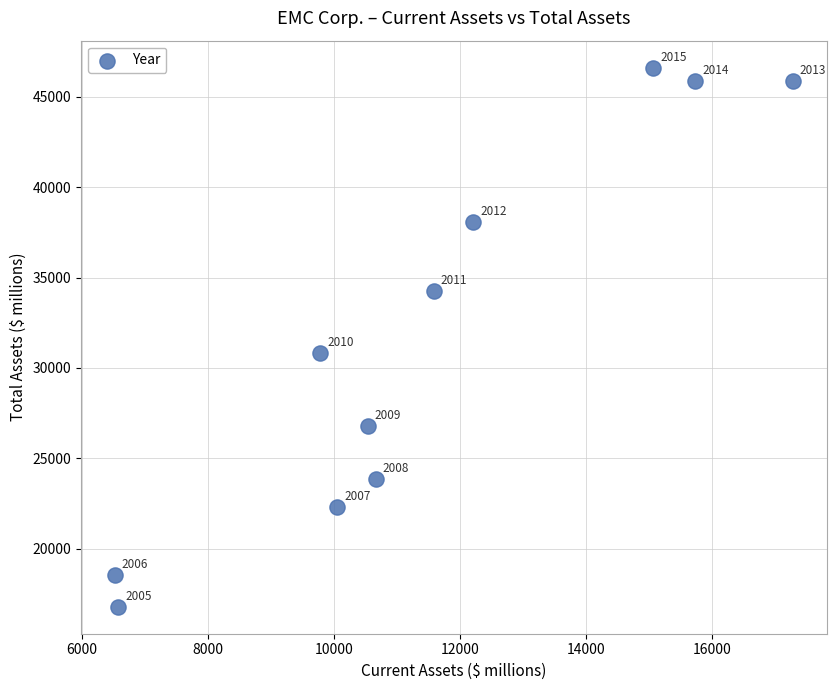

What Y value in the scatter plot is closest to 31701?

30833